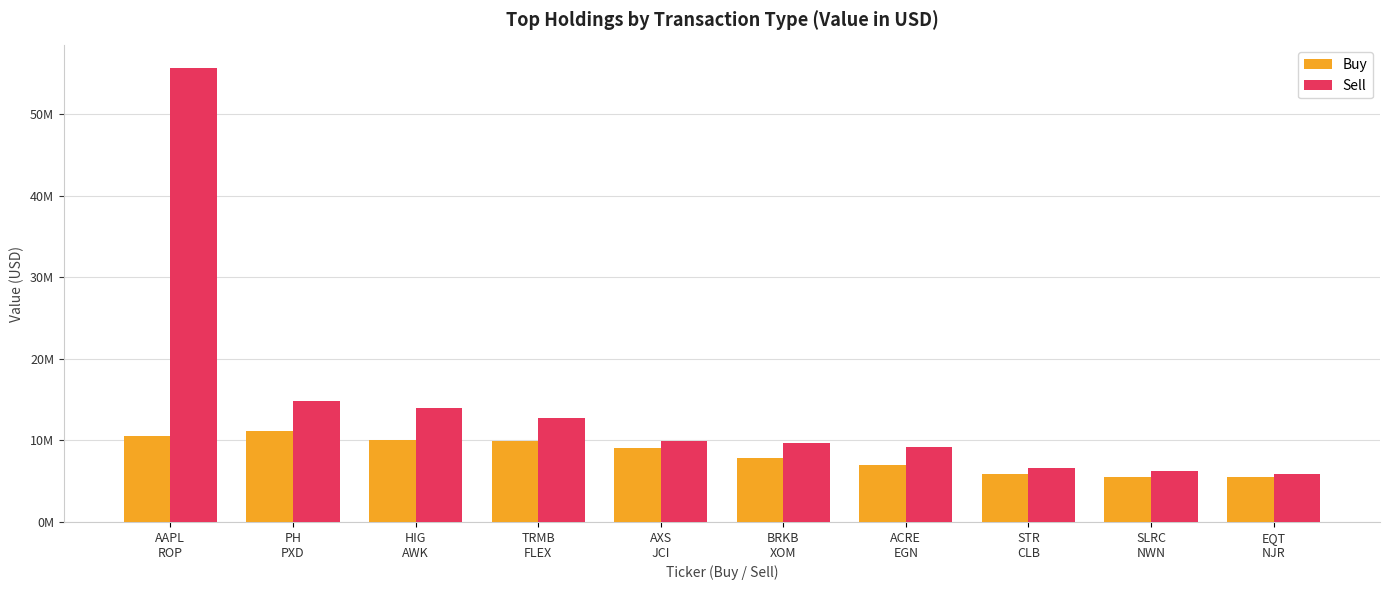

Reading left to right, list all the values displayed in this chart.

Buy: 10528000	11194000	10071000	9914000	9077000	7897000	7033000	5860000	5542000	5537000
Sell: 55616000	14865000	14005000	12772000	9888000	9637000	9129000	6637000	6218000	5873000